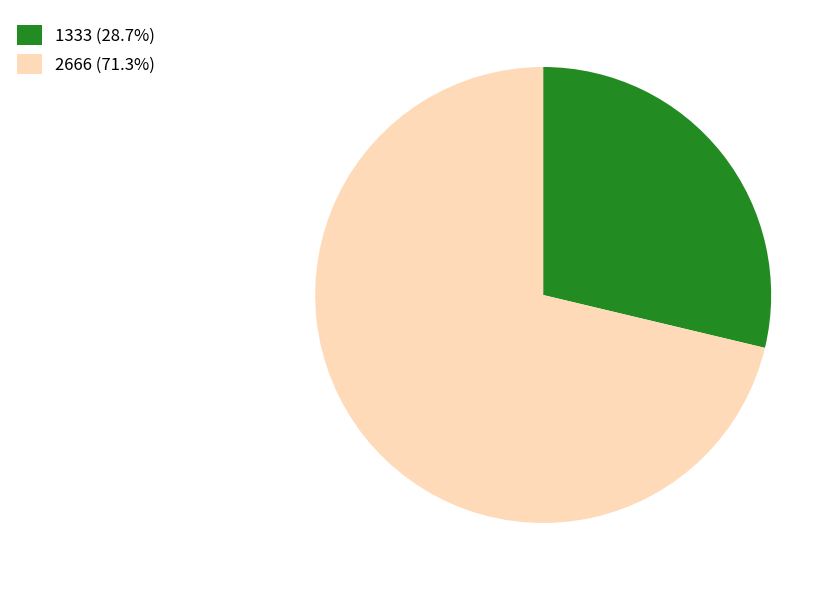

What is the ratio of the value at 1333 to the value at 2666?

0.4